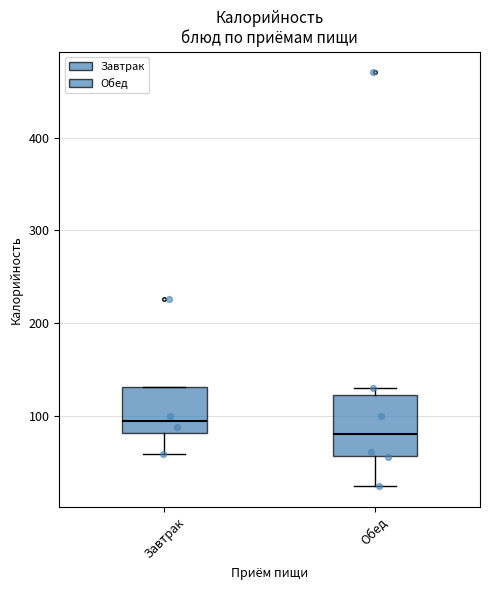

Reading left to right, transcribe this box plot: for each box, give where its median line is, the range the box spans, and where its two whiskers end, as read against the y-axis. The values are not printed on the chart, so give them approximately, as read against the axis.

Завтрак: median 90, box 80 to 130, whiskers 60 to 130
Обед: median 80, box 60 to 120, whiskers 20 to 130